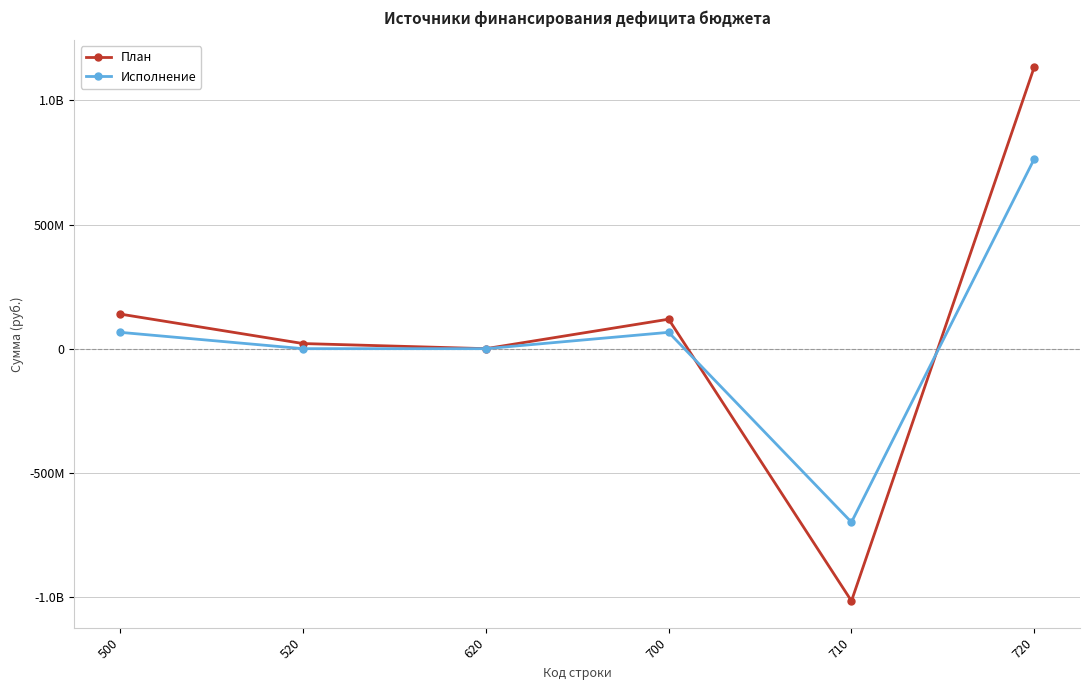

Where does the Исполнение series first go above 65849331?

500